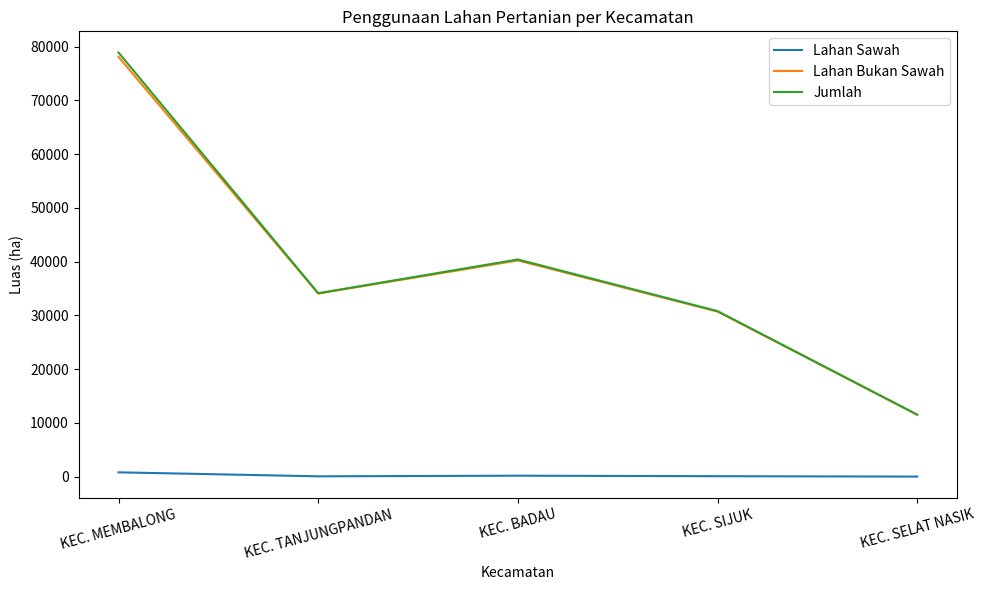

The value of Jumlah at KEC. MEMBALONG is 78905. True or false?

True